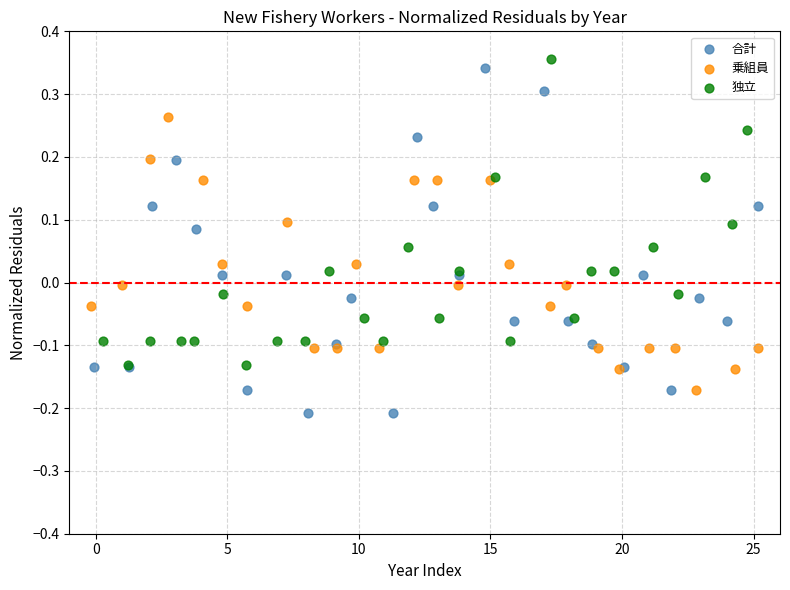

Which series contains the lowest Y value?

合計